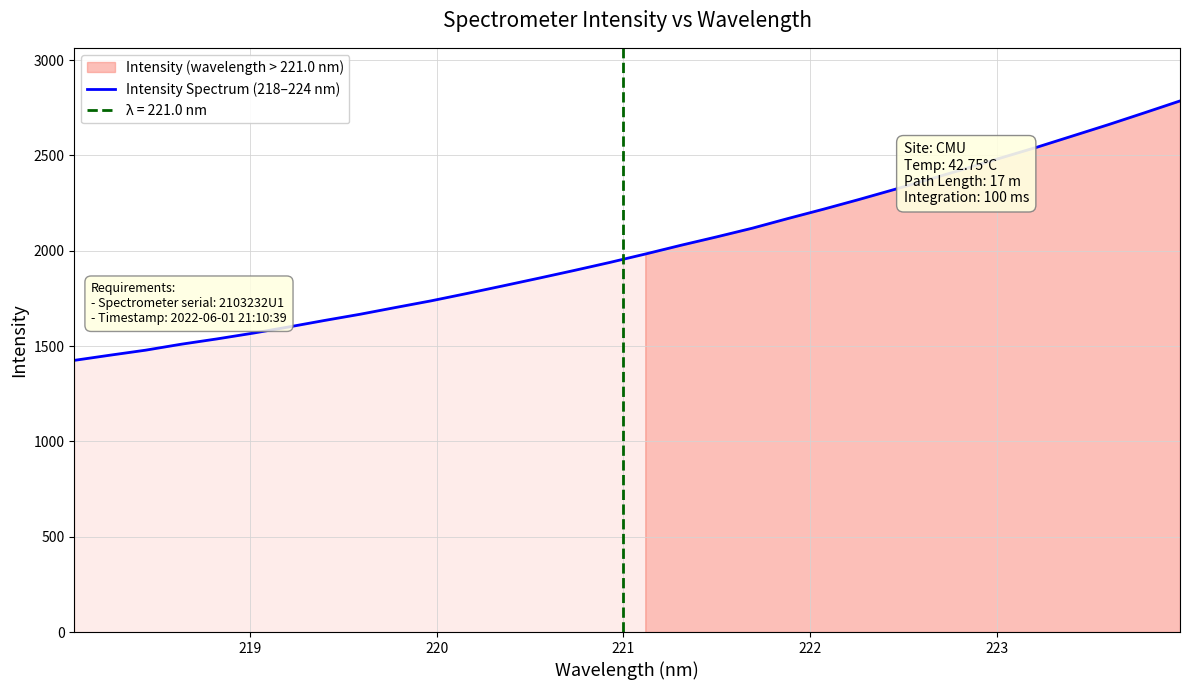

What is the minimum value for Intensity Spectrum (218–224 nm)?

1425.0